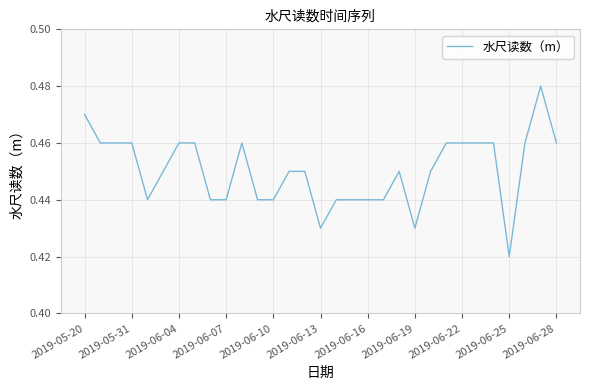

How many lines are shown in the chart?

1